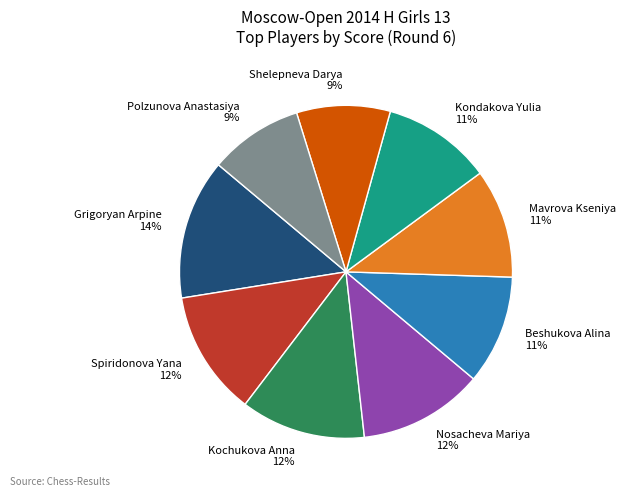

Is it true that Beshukova Alina is 11% of the pie?

True